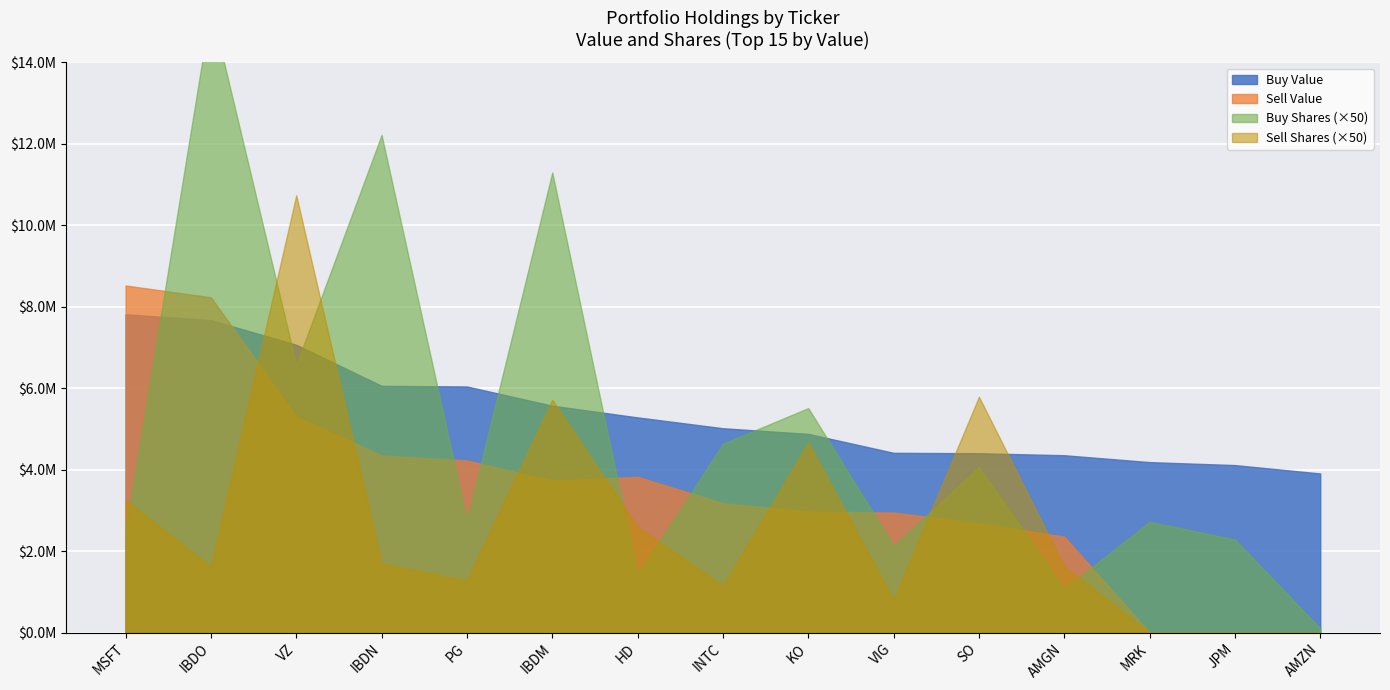

What is the sum of all Sell Value values?

52310000